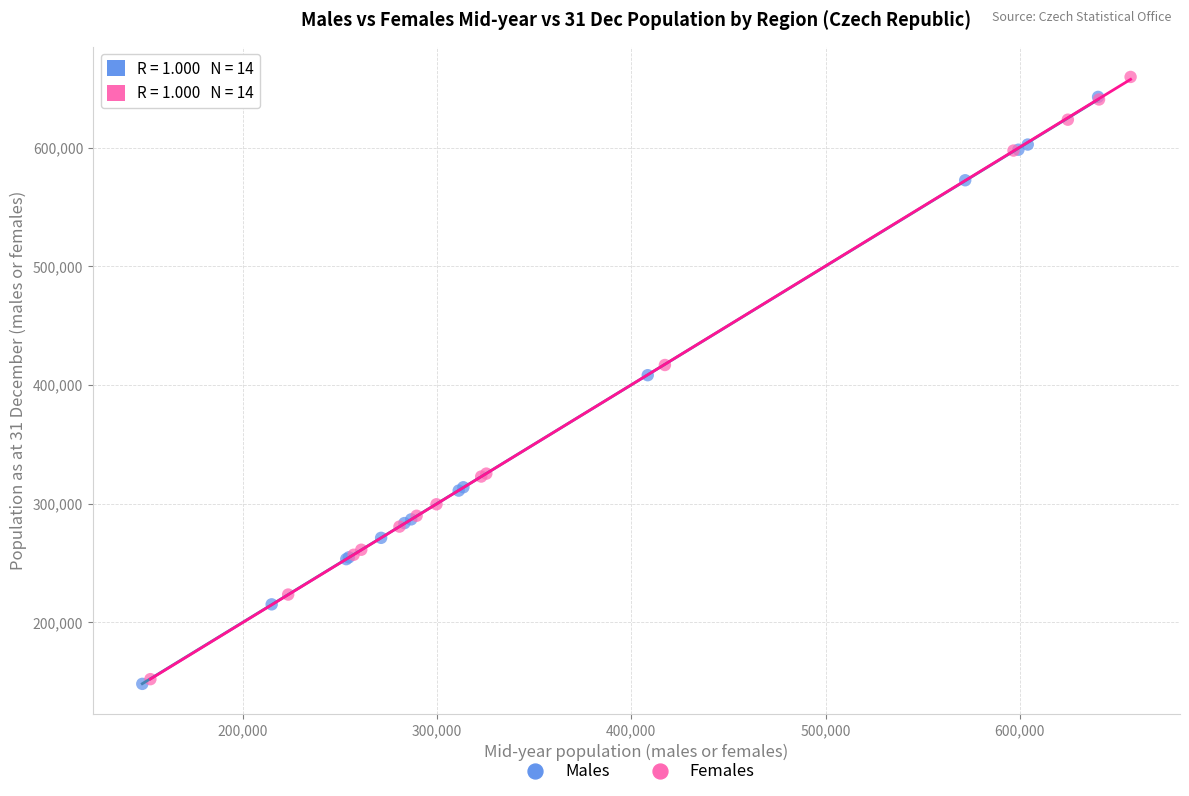

Which series has the widest spread of Y values?

Females